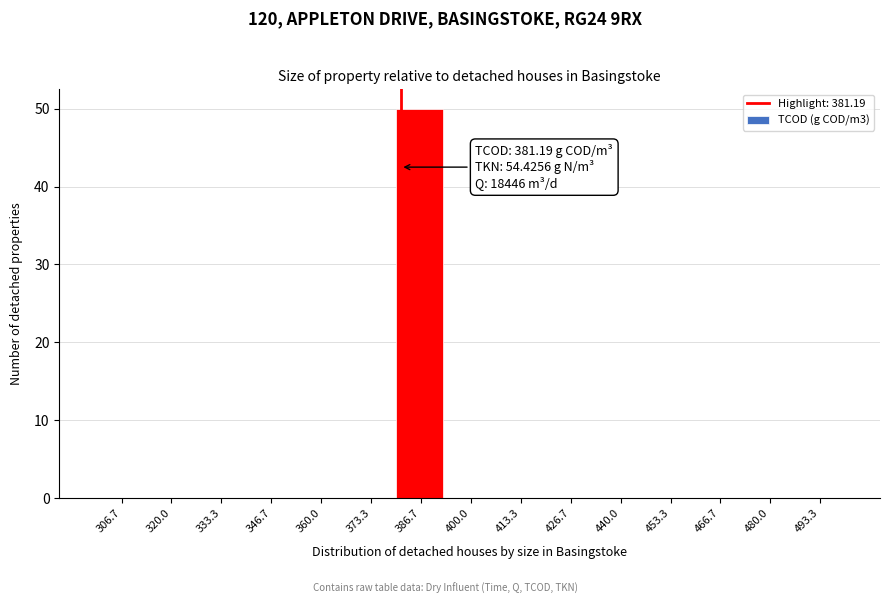

Which range on the x-axis has the tallest bar?

380 to 394